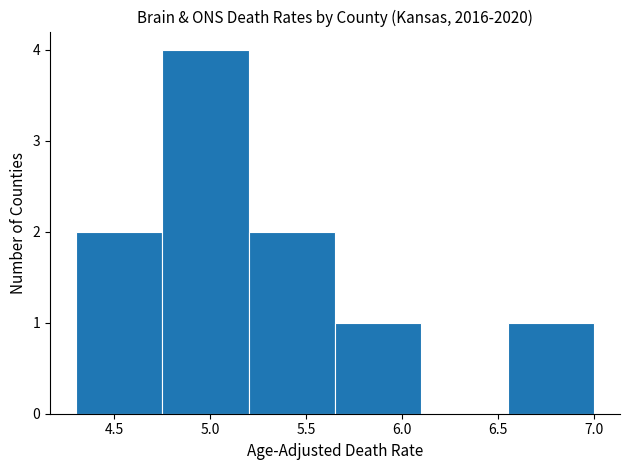

Reading left to right, list every bar in this chart as the range it spans on the x-axis followed by its height. The values are not printed on the chart, so give them approximately, as read against the axis.

4.30 to 4.75: 2
4.75 to 5.20: 4
5.20 to 5.65: 2
5.65 to 6.10: 1
6.10 to 6.55: 0
6.55 to 7.00: 1